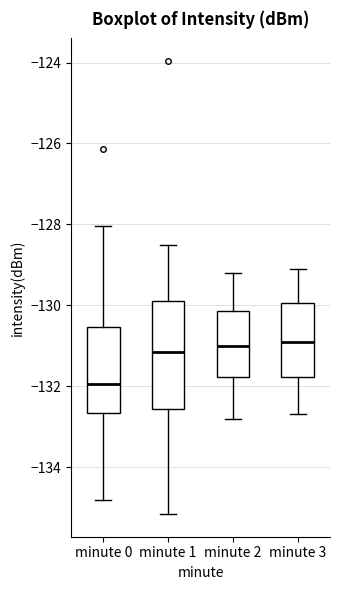

Reading left to right, transcribe this box plot: for each box, give where its median line is, the range the box spans, and where its two whiskers end, as read against the y-axis. The values are not printed on the chart, so give them approximately, as read against the axis.

minute 0: median -132.0, box -132.6 to -130.6, whiskers -134.8 to -128.0
minute 1: median -131.2, box -132.6 to -129.8, whiskers -135.2 to -128.4
minute 2: median -131.0, box -131.8 to -130.2, whiskers -132.8 to -129.2
minute 3: median -130.8, box -131.8 to -130.0, whiskers -132.6 to -129.0